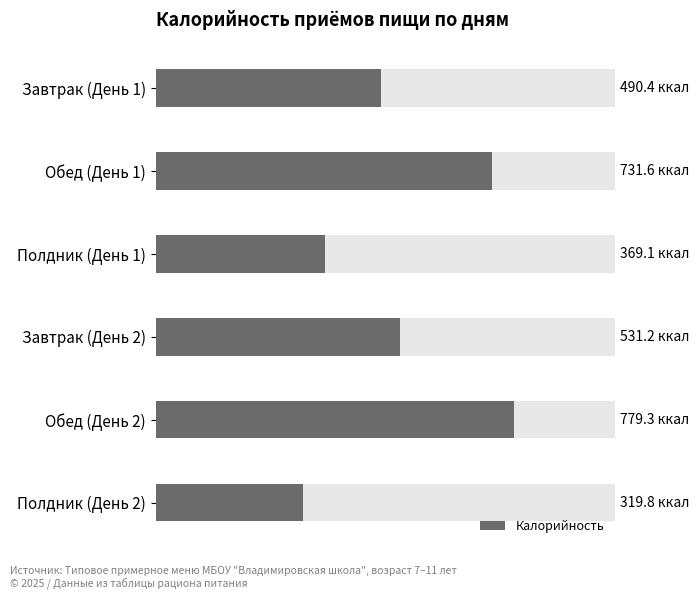

What is the approximate value at Завтрак (День 2)?

531.2